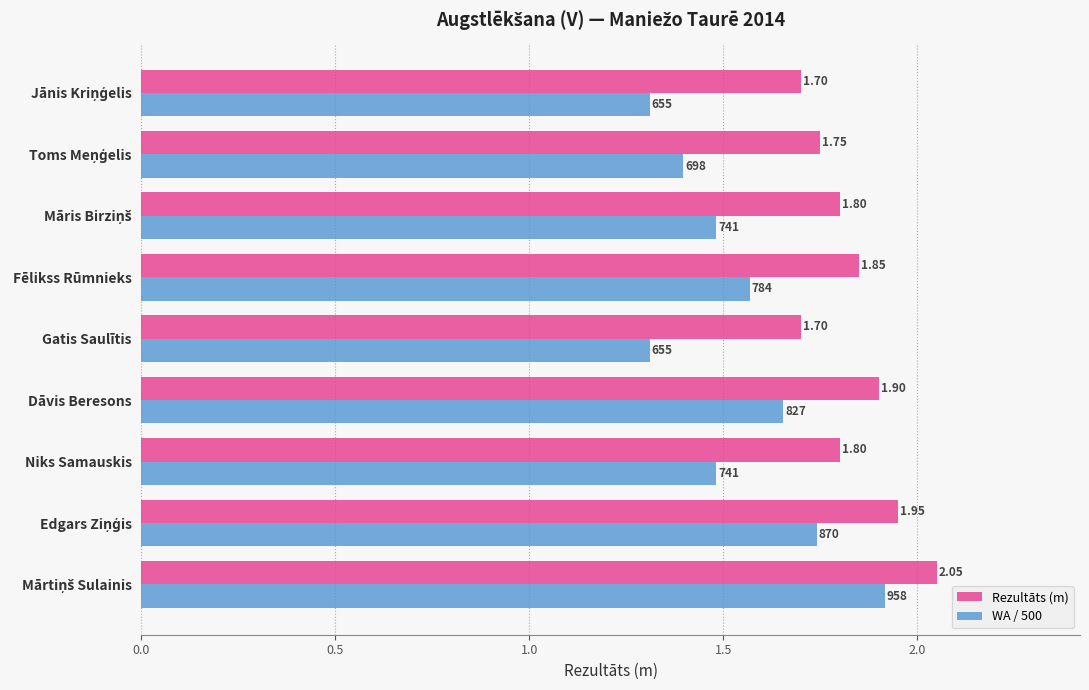

Count the Rezultāts (m) values in the range 1 to 2.

8